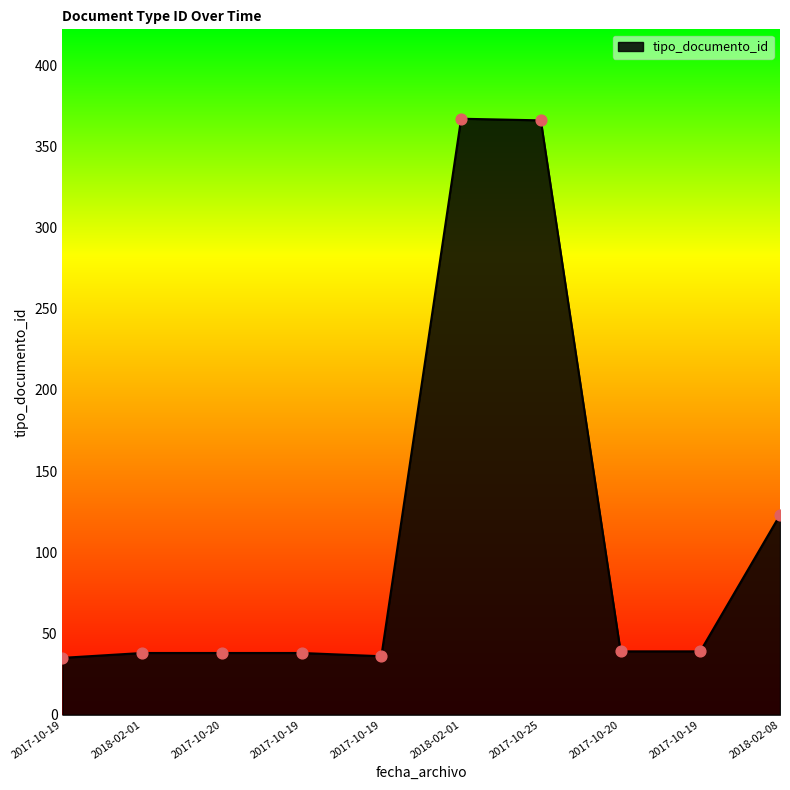

What is the ratio of the value at 2017-10-19 to the value at 2017-10-19?

1.1